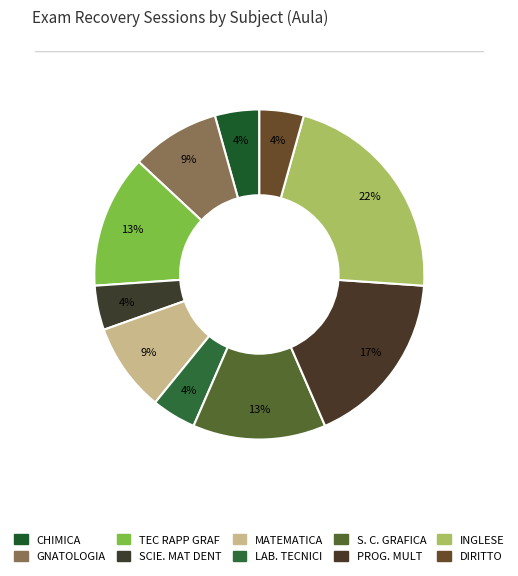

Which slice is the largest?

INGLESE